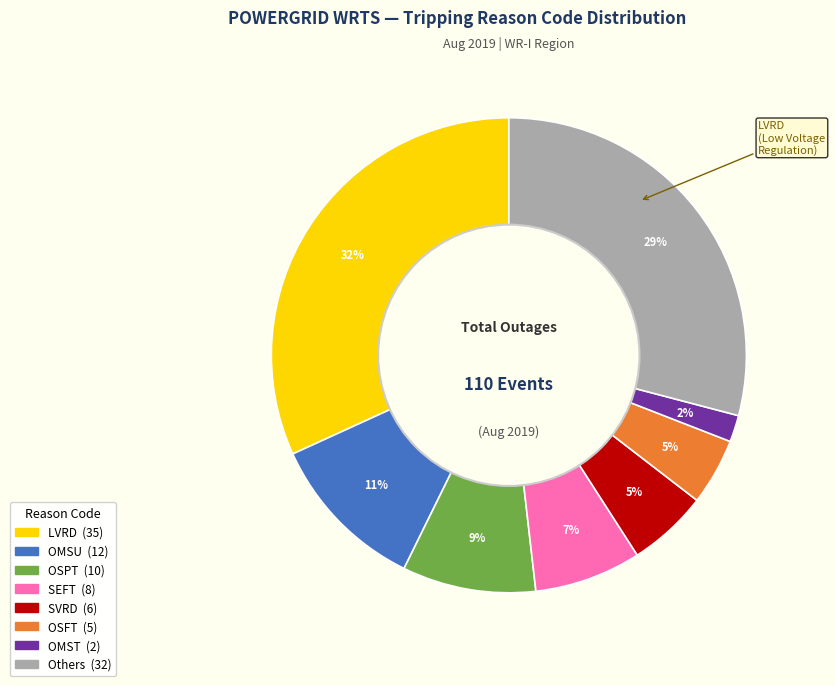

To the nearest percent, what is the difference between the largest and smallest slice percentages?

30%